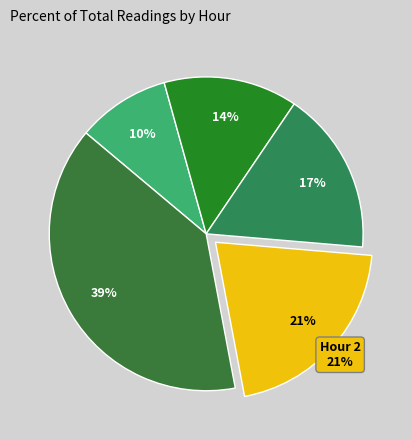

Which category has the biggest portion of the pie?

Hour 3